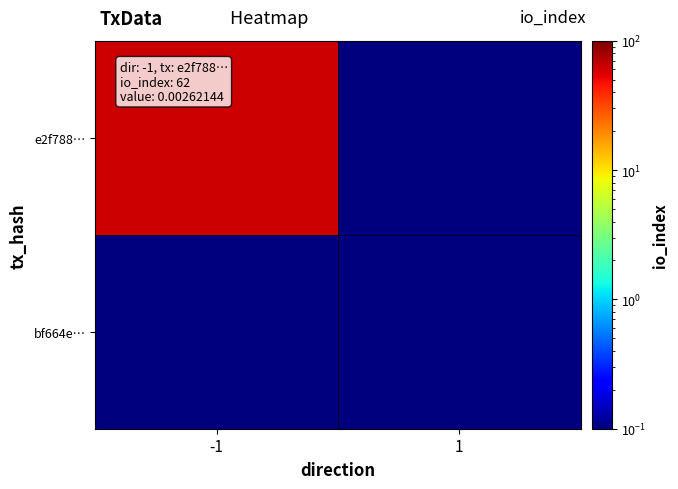

Reading left to right, transcribe all the data shown in this chart.

e2f788…: -1=62.0	1=0.1
bf664e…: -1=0.1	1=0.1